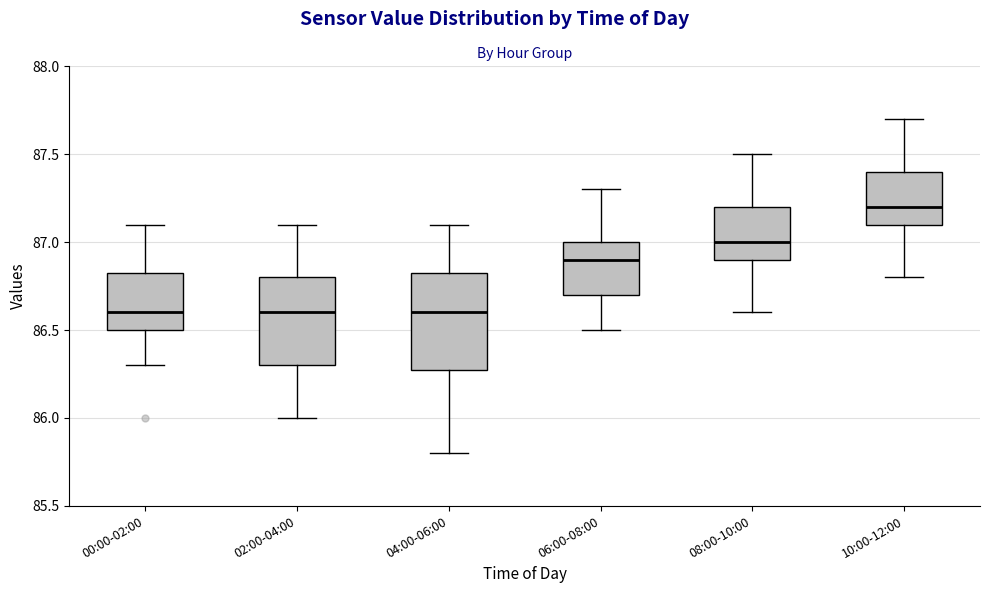

Where is the lower edge of the box for 10:00-12:00 on the y-axis? The values are not printed on the chart, so give them approximately, as read against the axis.

87.10